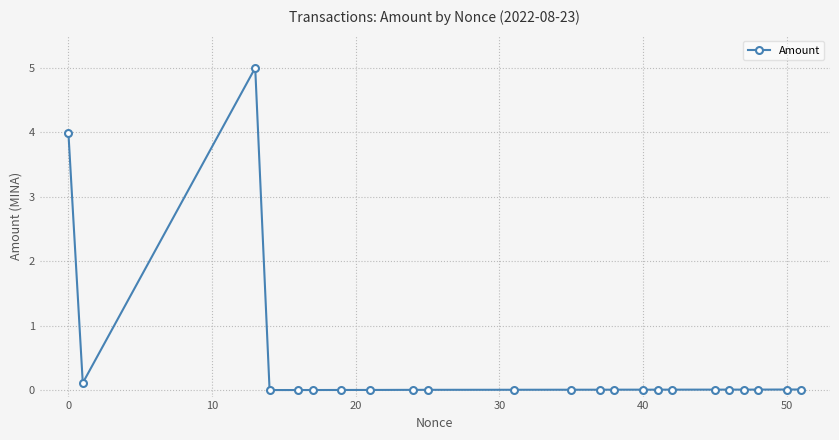

What is the maximum value shown in the chart?

5.0